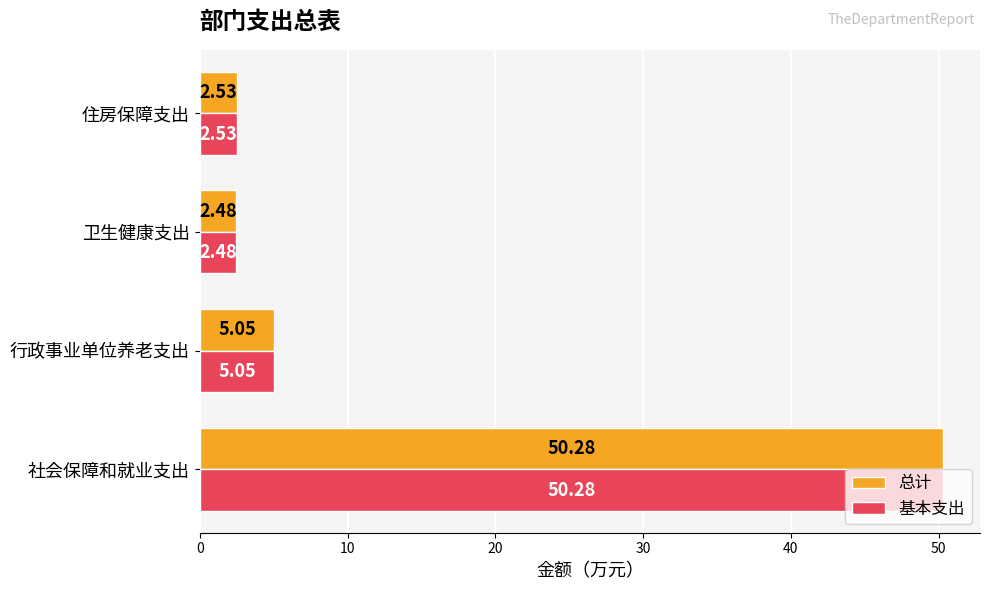

At which category does the chart reach its minimum across all series?

卫生健康支出